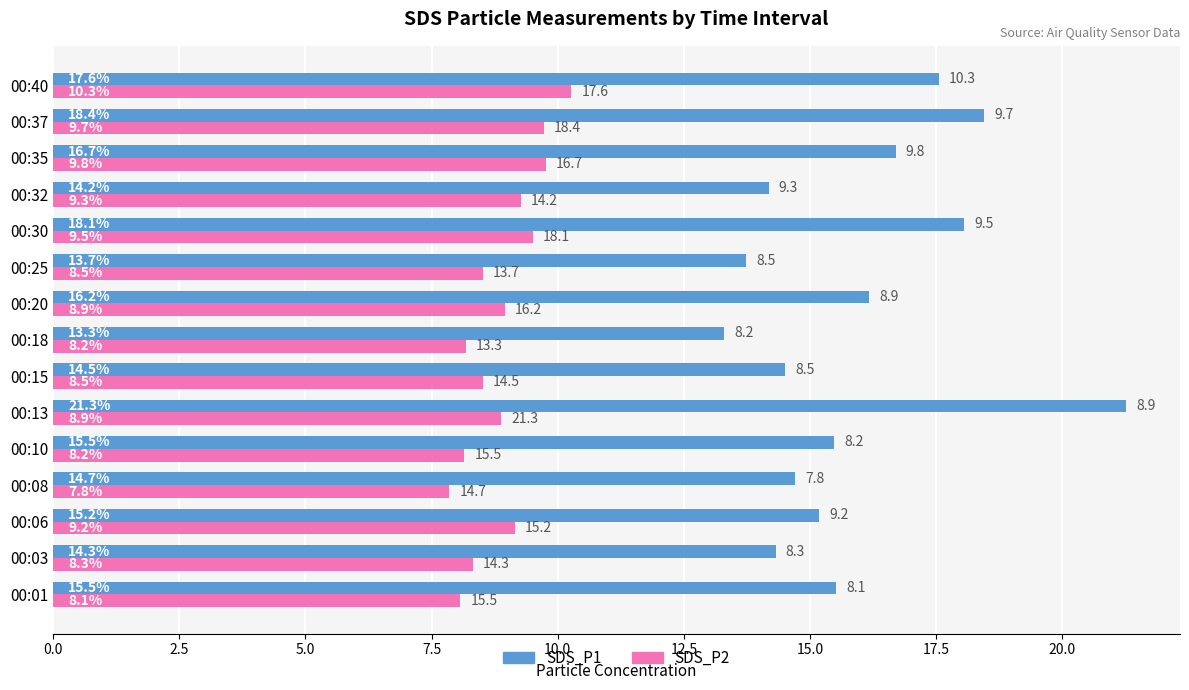

At which category is the sum across all series the highest?

00:13